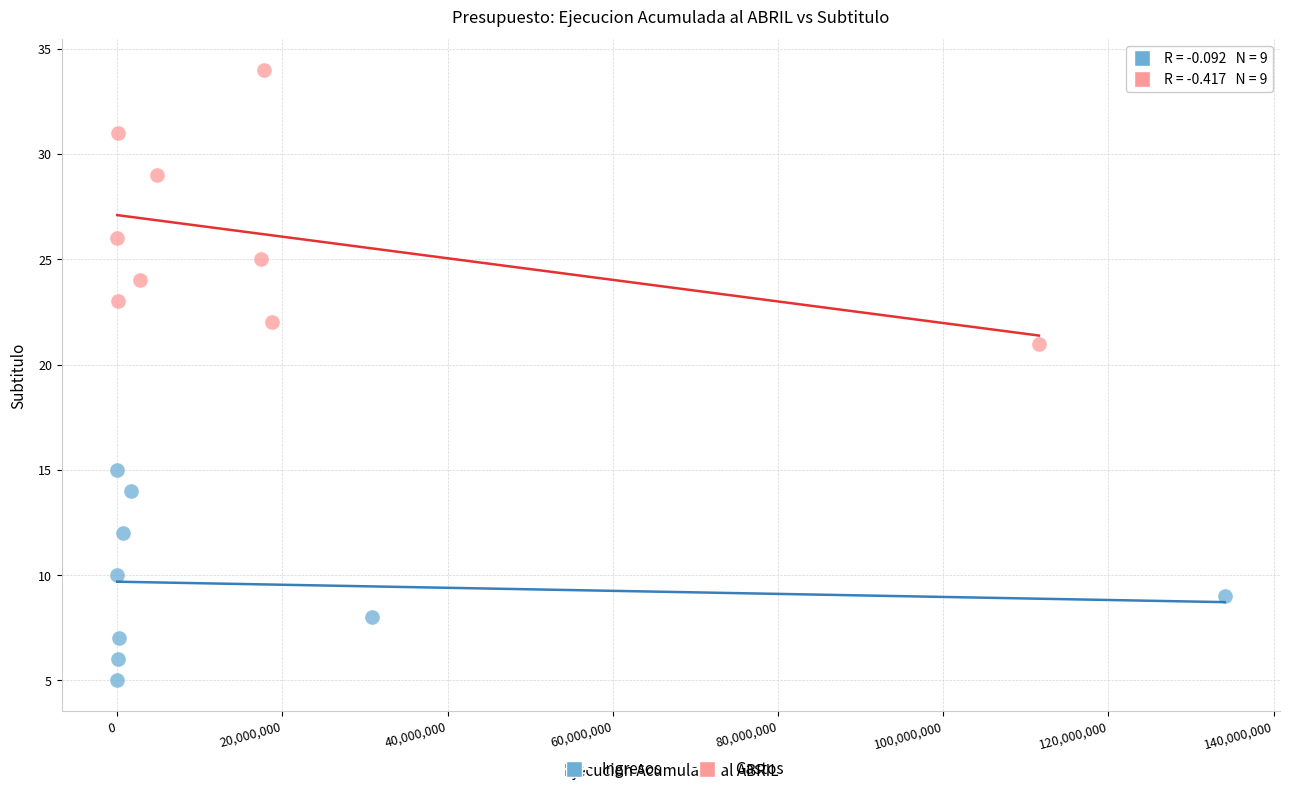

Which series contains the highest Y value?

Gastos